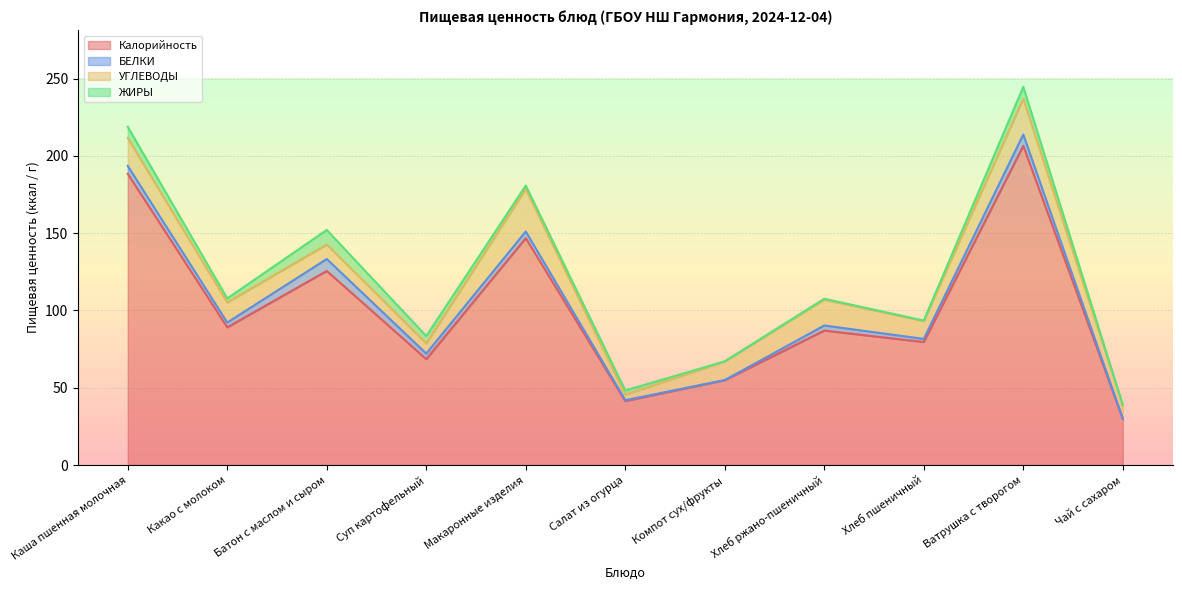

True or false: ЖИРЫ has a value of 6.7 at Суп картофельный.

False